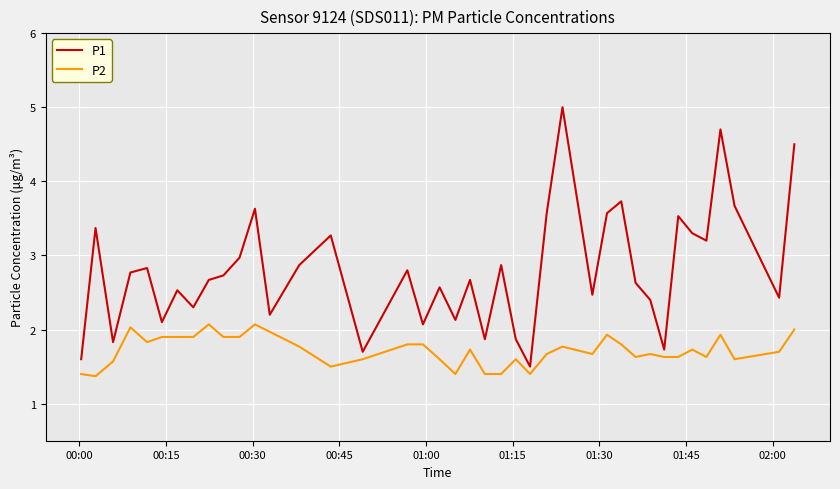

What is the difference between the maximum and minimum values in the P2 series?

0.7